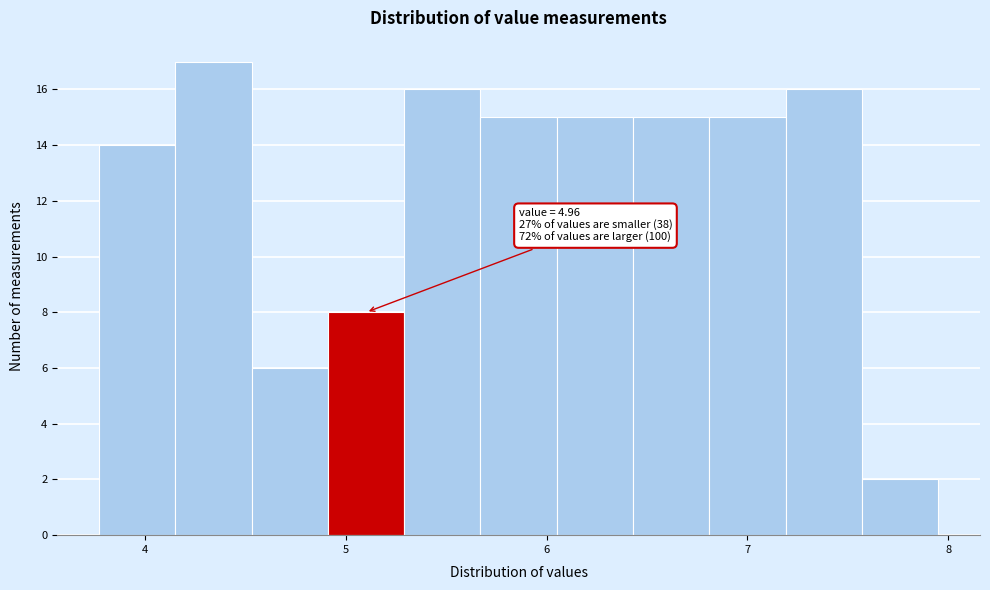

Around what value on the x-axis is the tallest bar? Give the approximate position of its centre, as read against the axis.

4.3